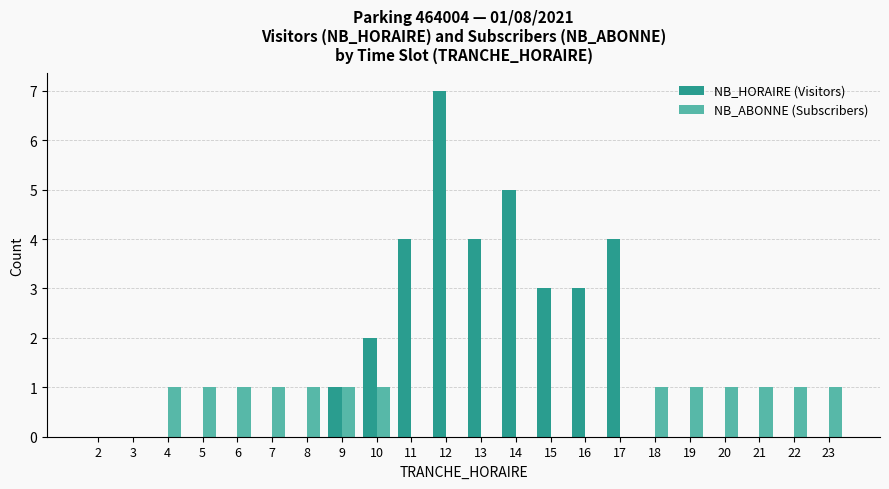

What is the greatest value displayed?

7